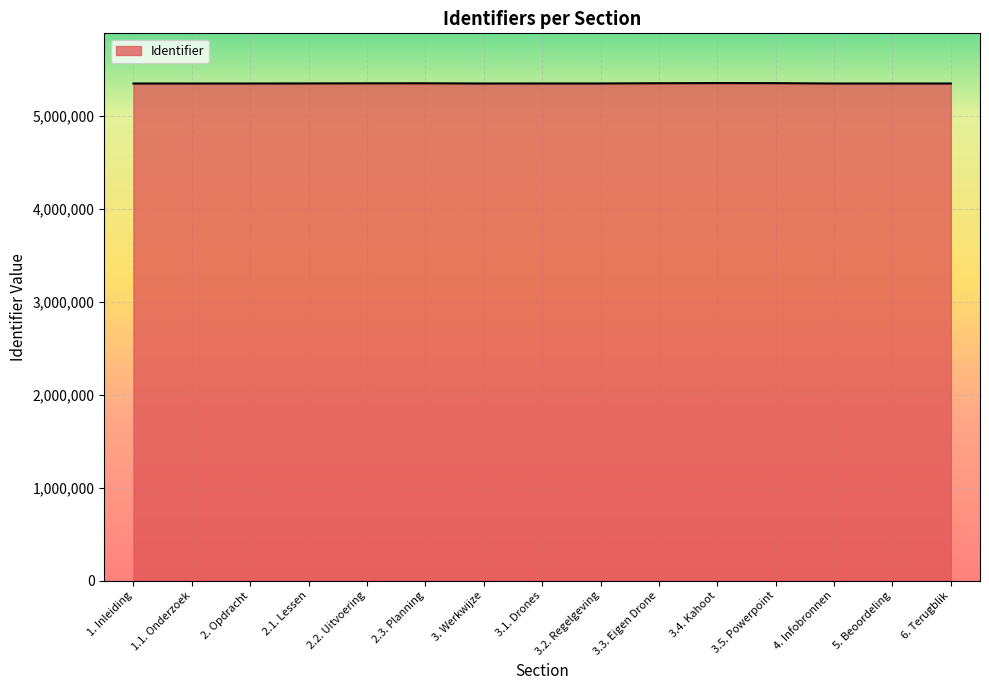

Does the chart display data point markers on the line(s)?

No